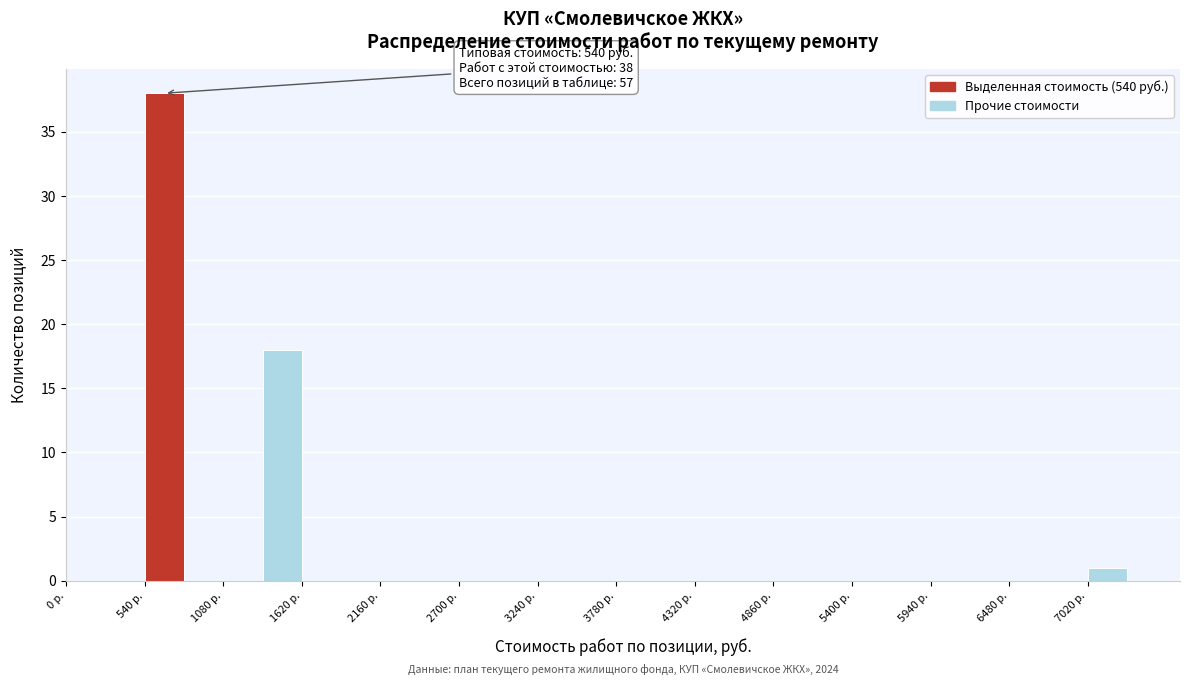

Read against the x-axis, roughly where is the centre of the tallest bar?

700